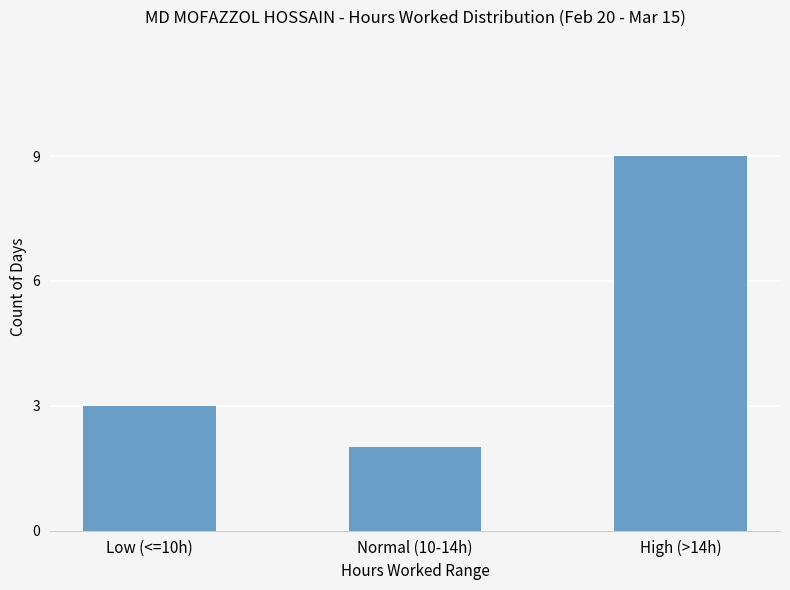

Which category has the highest value across all series?

High (>14h)